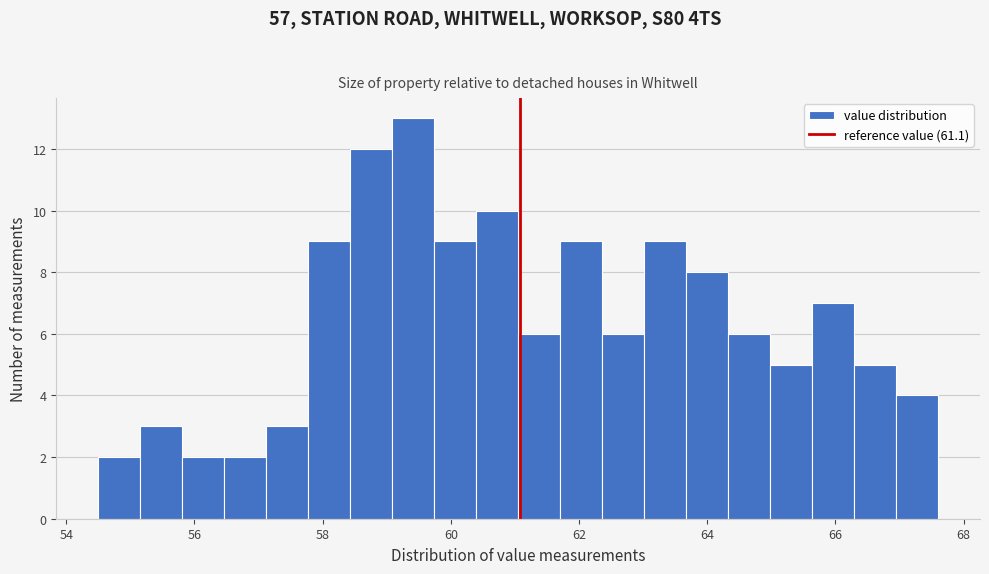

Read against the x-axis, roughly where is the centre of the tallest bar?

59.4